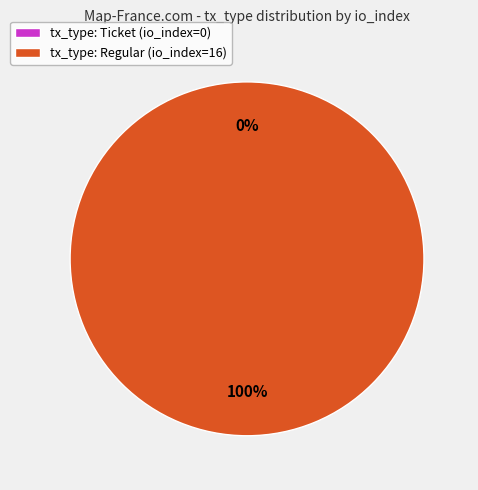

To the nearest percent, what percentage of the pie is Regular?

100%